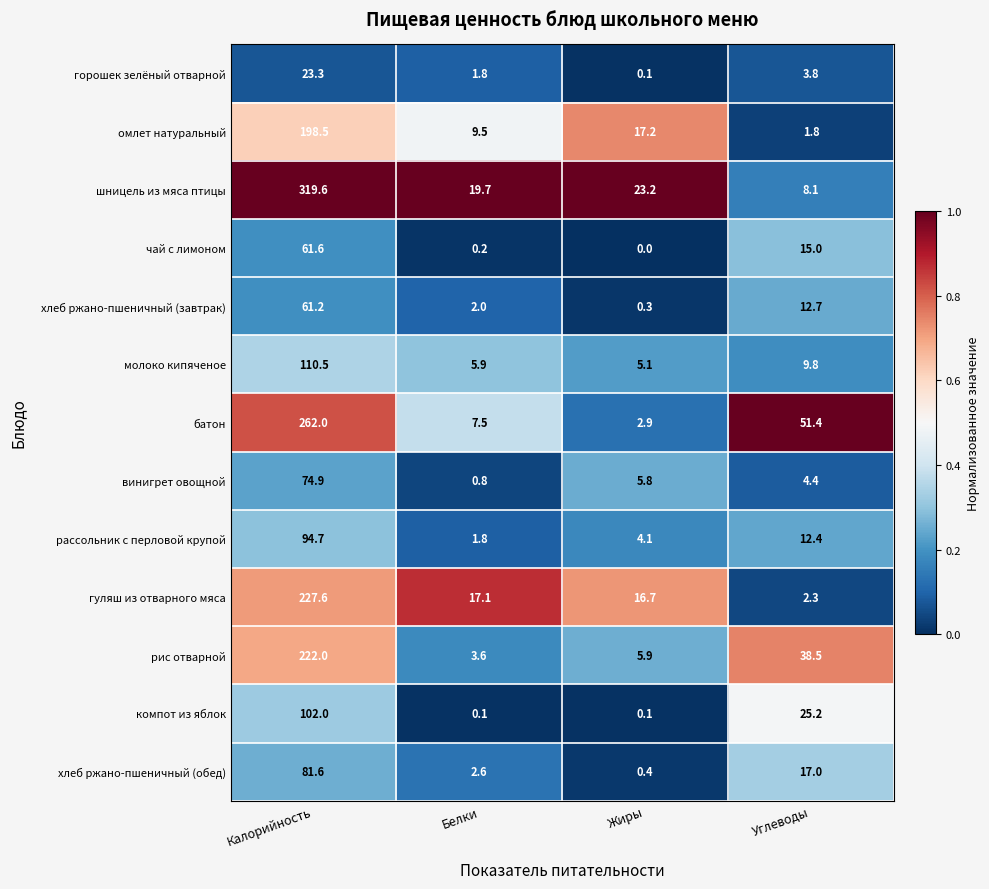

Which series has the largest total across all categories?

шницель из мяса птицы